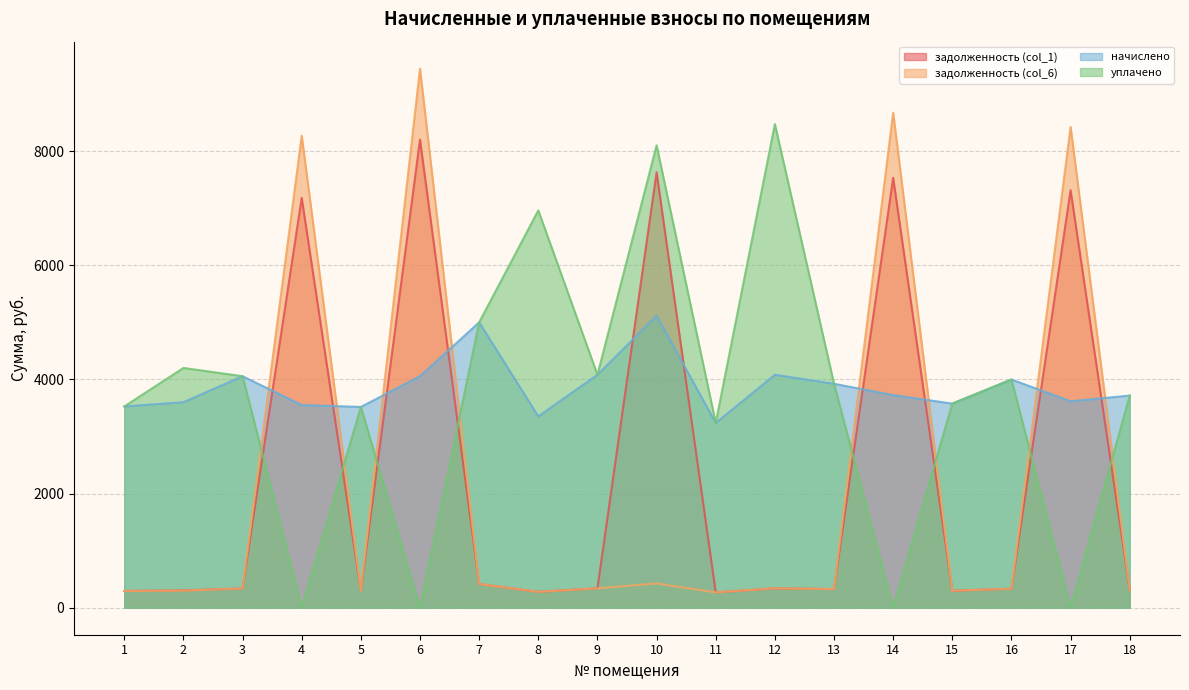

Between which two adjacent categories do уплачено and задолженность (col_1) first intersect?

3 and 4